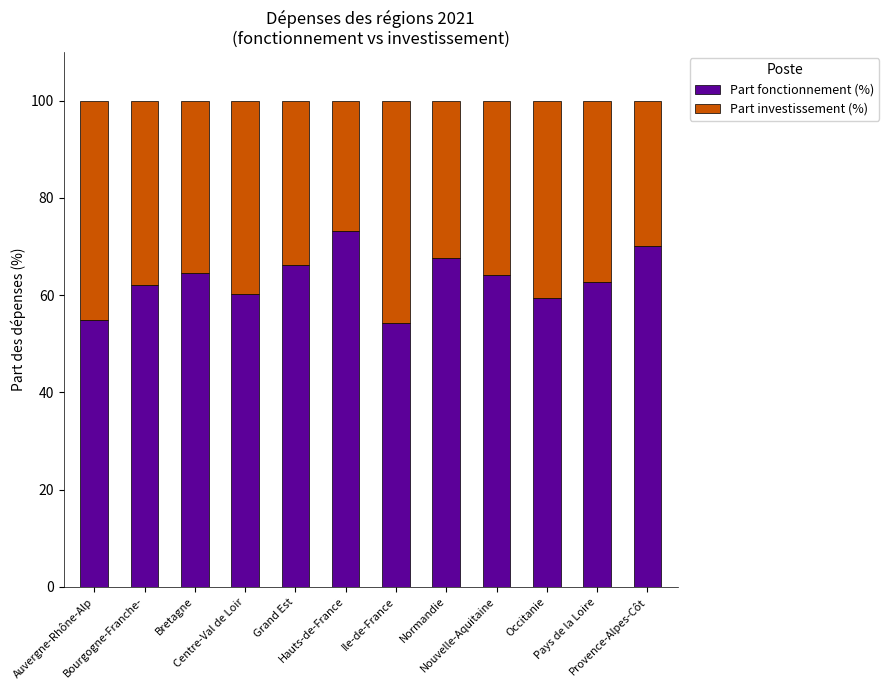

What is the highest value of the Part fonctionnement (%) series?

73.2